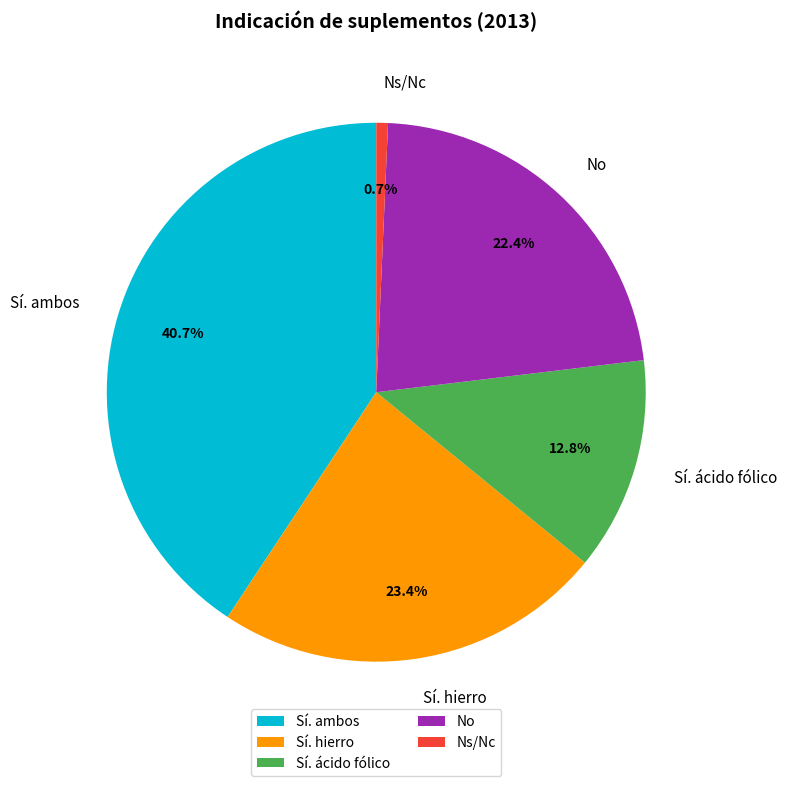

How many segments does this pie chart have?

5